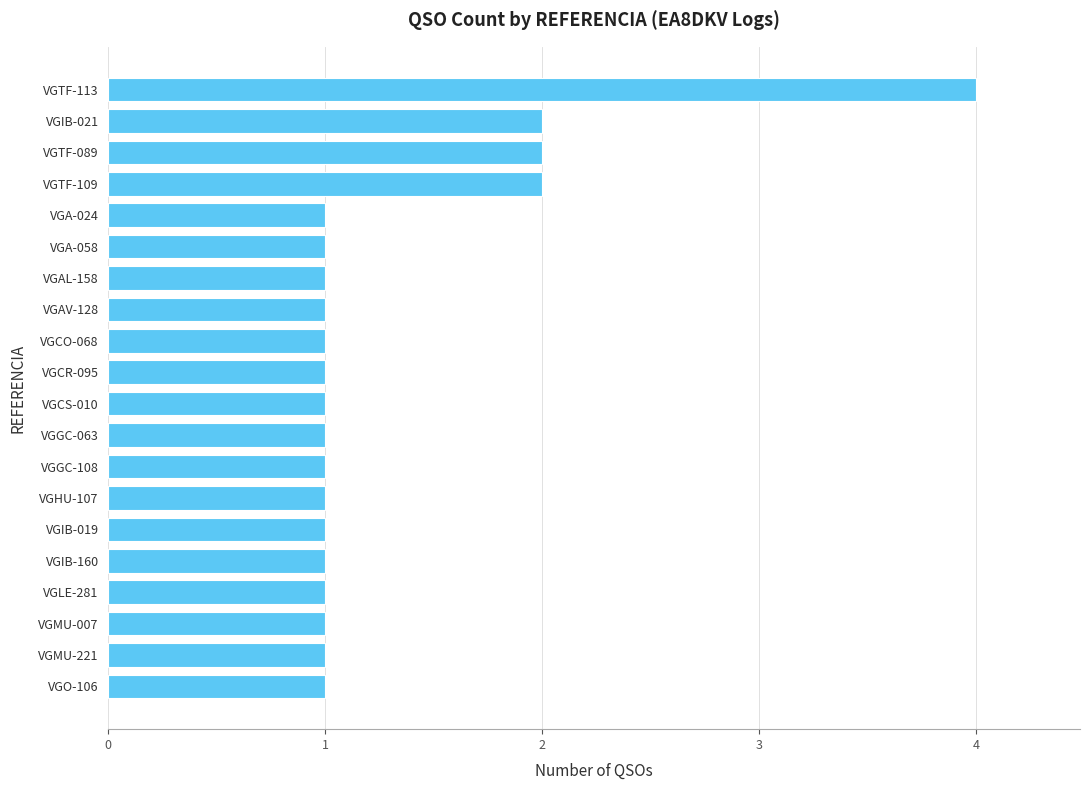

What is the change in value from VGMU-007 to VGTF-109?

+1